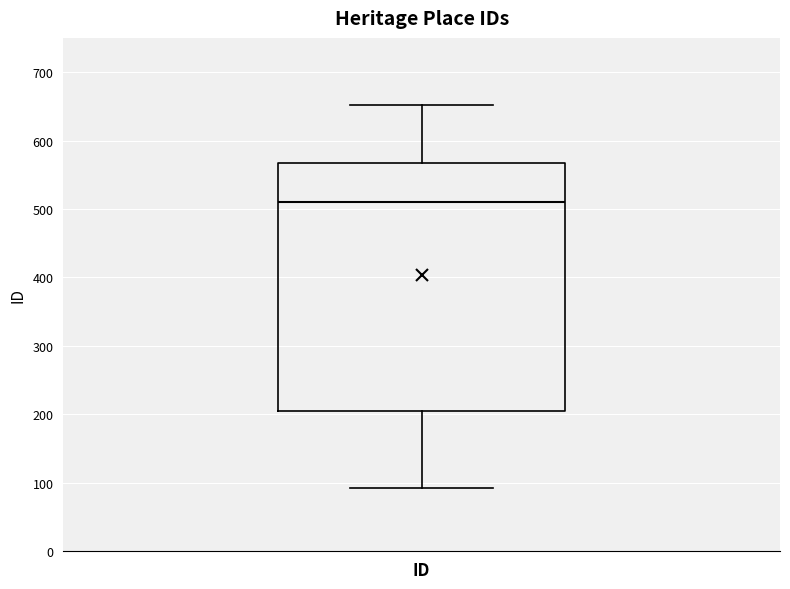

Where does the upper whisker of the box for ID end on the y-axis? The values are not printed on the chart, so give them approximately, as read against the axis.

650